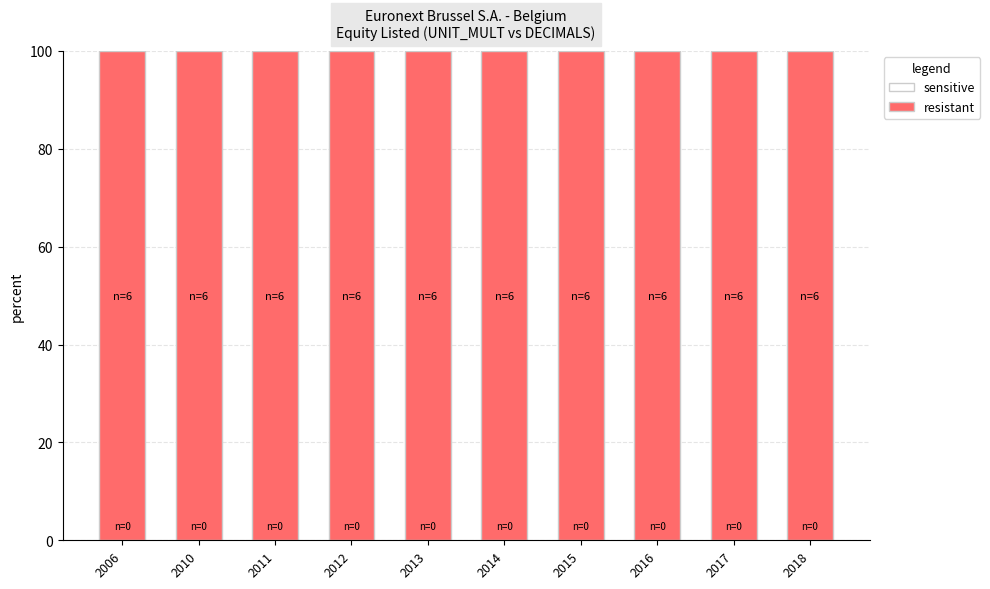

What is the greatest value displayed?

100